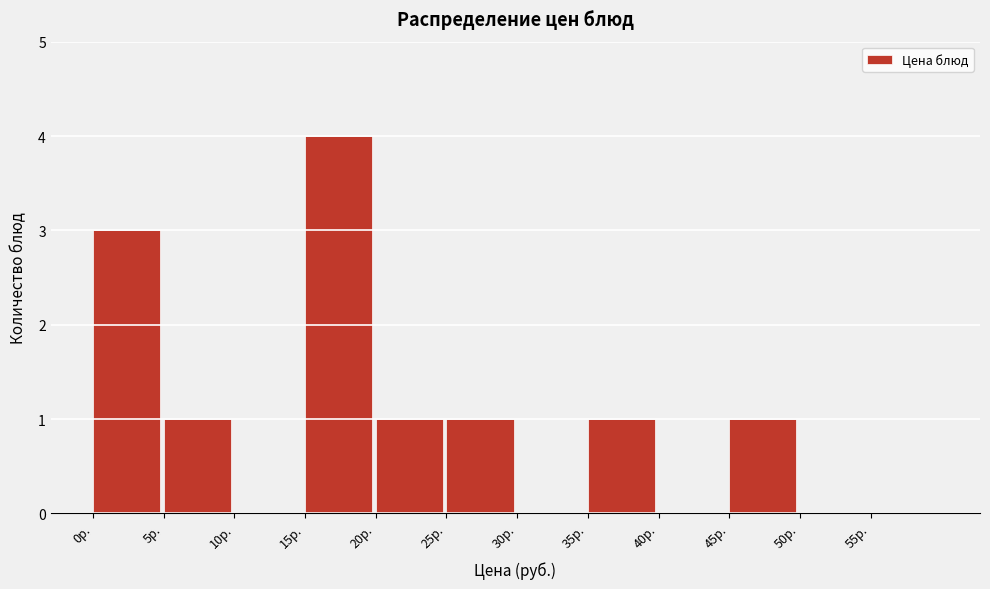

Reading left to right, transcribe this chart: for each bar, give the range it covers on the x-axis and its height. The values are not printed on the chart, so give them approximately, as read against the axis.

0 to 5: 3
5 to 10: 1
10 to 15: 0
15 to 20: 4
20 to 25: 1
25 to 30: 1
30 to 35: 0
35 to 40: 1
40 to 45: 0
45 to 50: 1
50 to 55: 0
55 to 60: 0